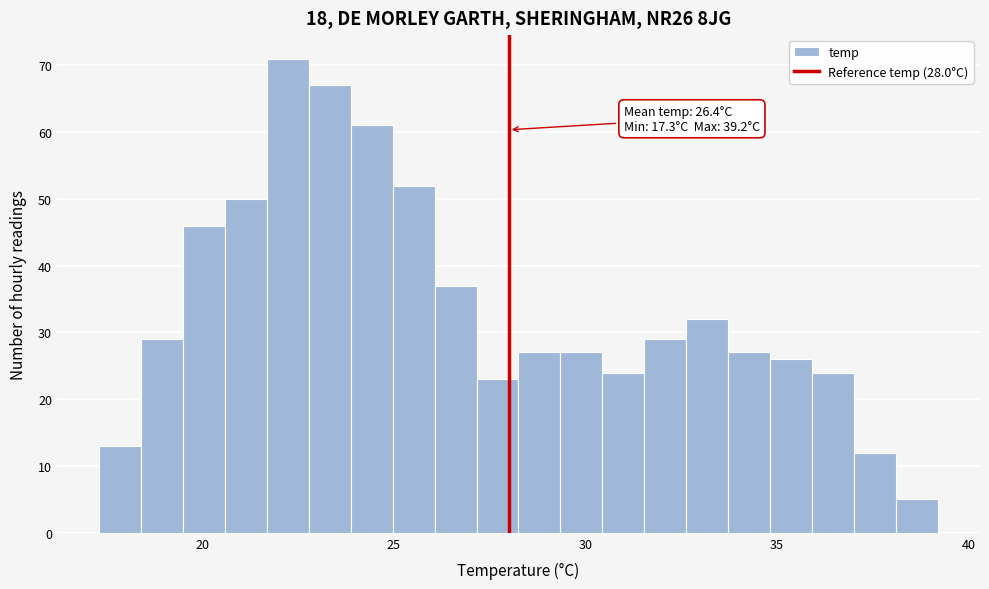

Around what value on the x-axis is the tallest bar? Give the approximate position of its centre, as read against the axis.

22.0